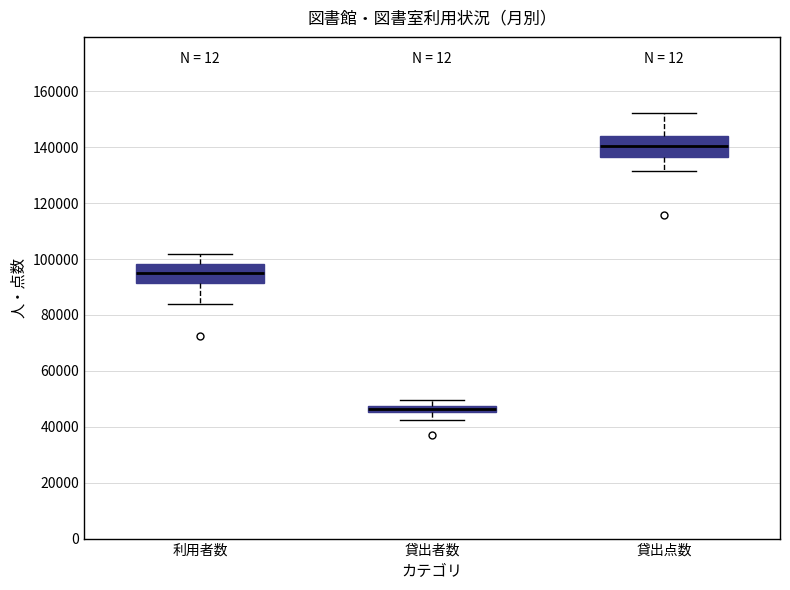

Which box has the lowest median line?

貸出者数